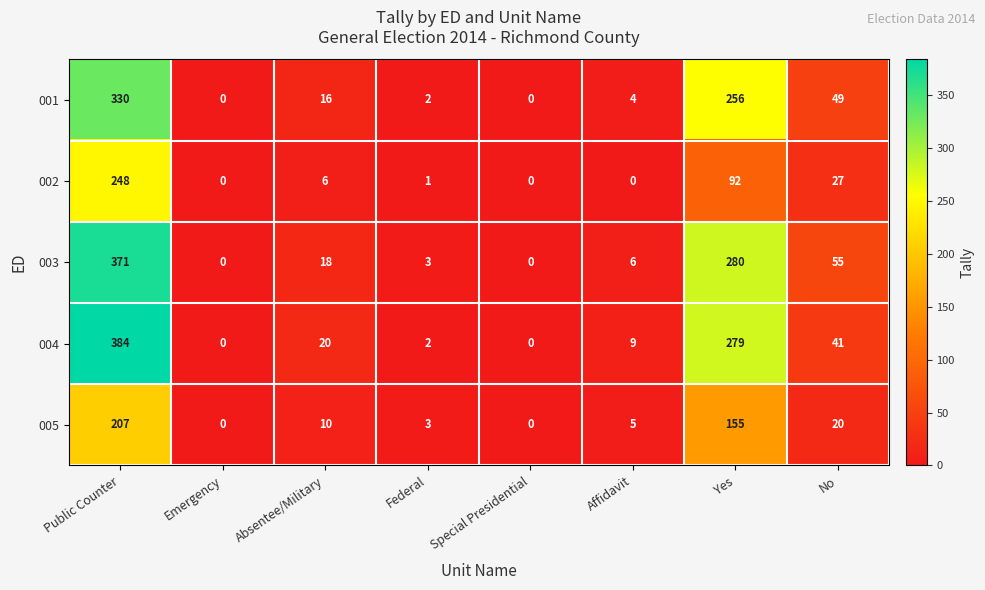

How many distinct data groups are displayed?

5